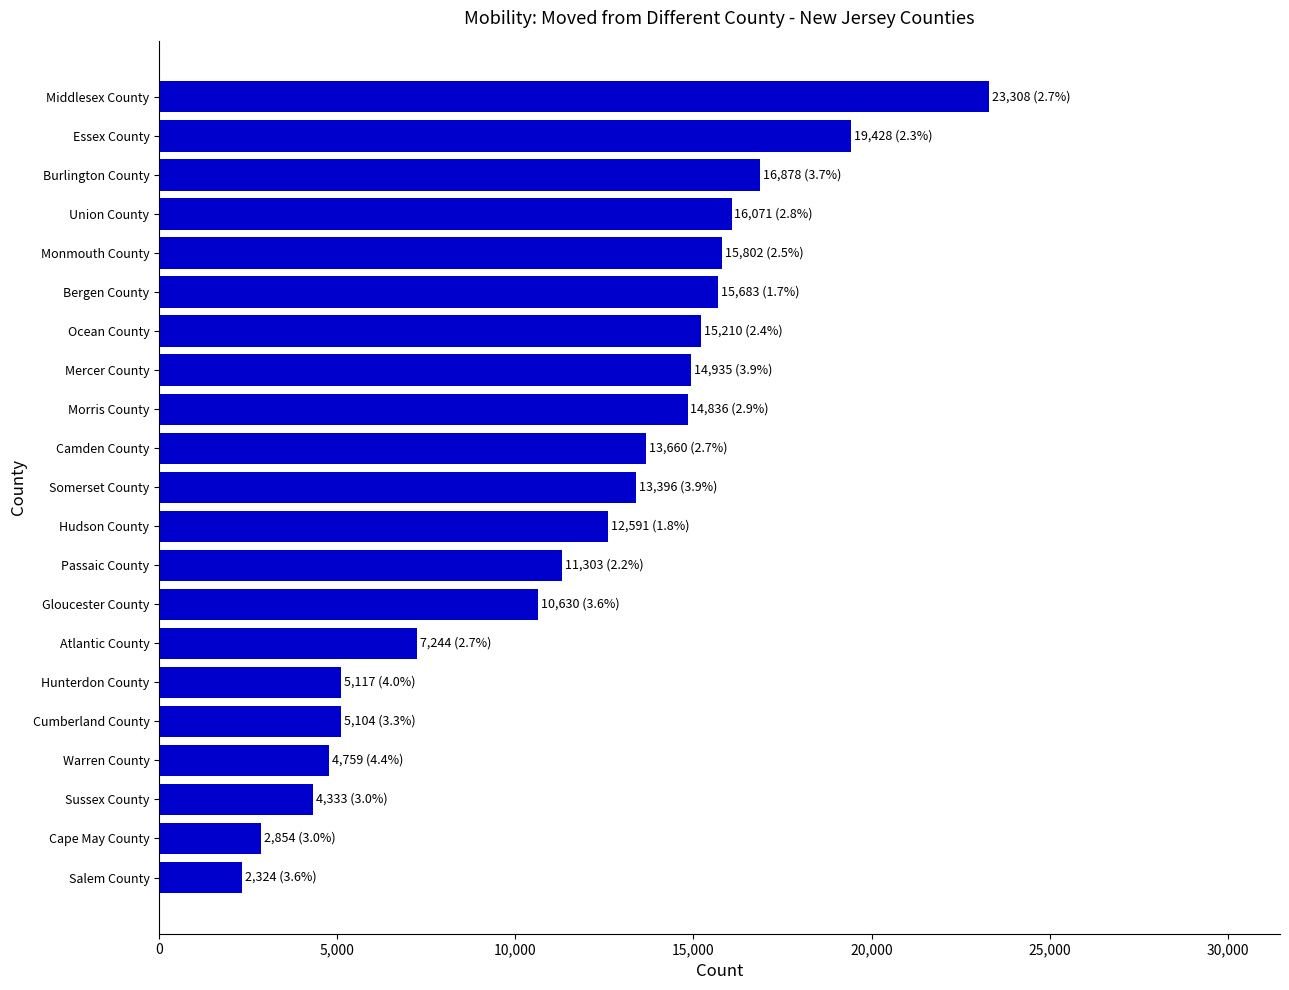

What is the difference between the second highest and minimum values?

17104